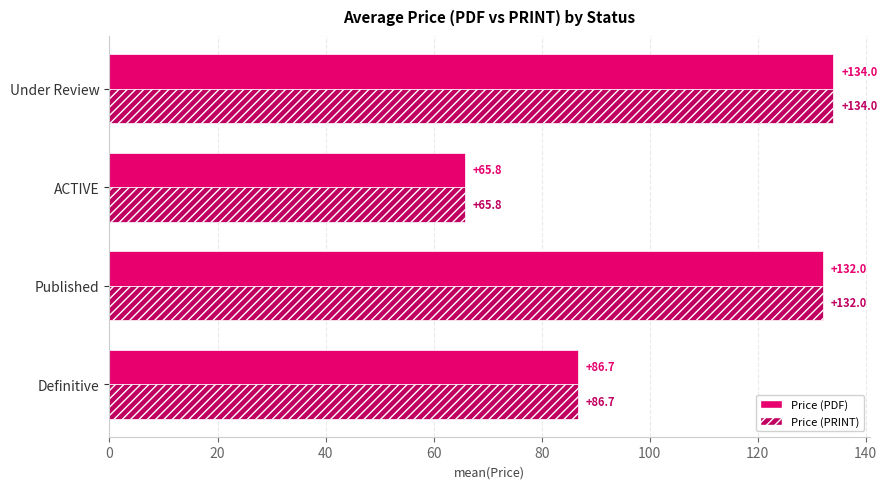

Which category has the highest value in the Price (PDF) series?

Under Review